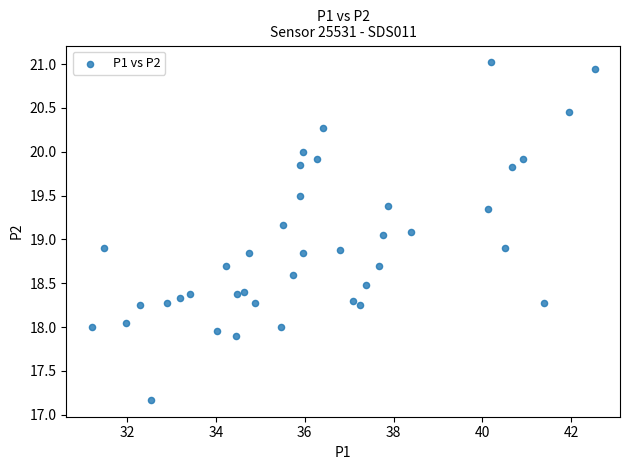

What is the range of X values (max minus min)?

11.3